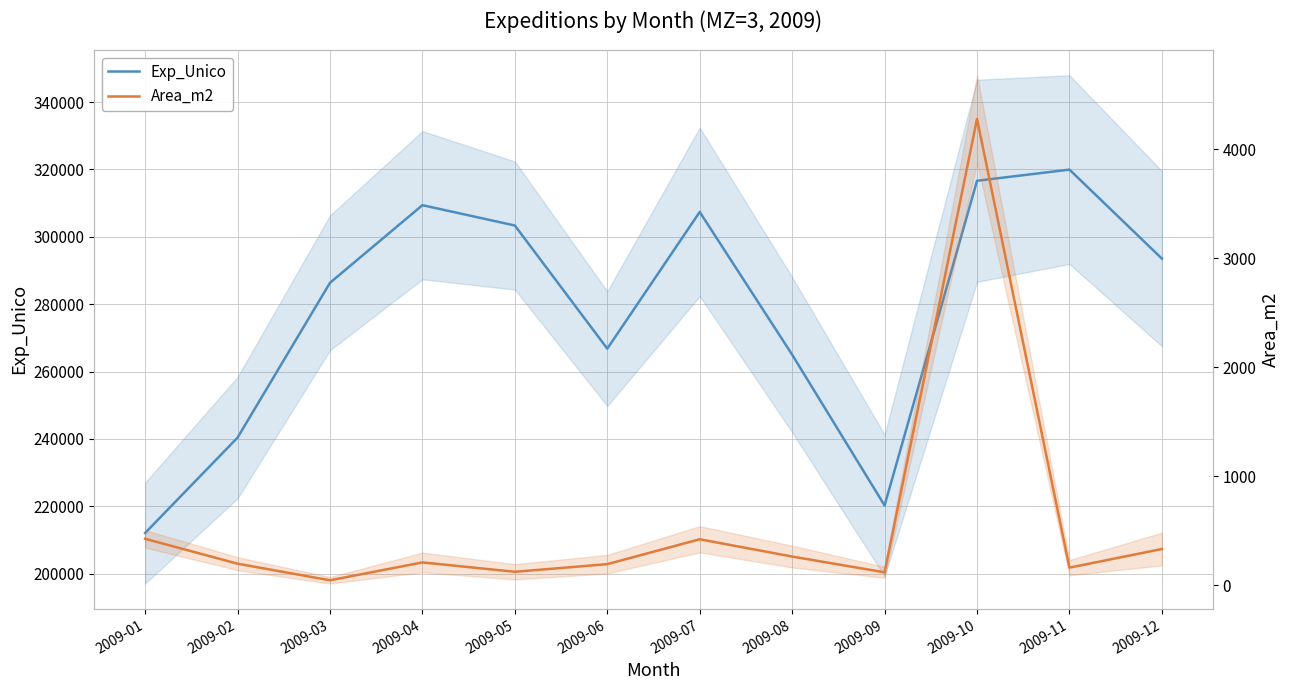

List the series in order of their peak value, lowest first.

Area_m2, Exp_Unico